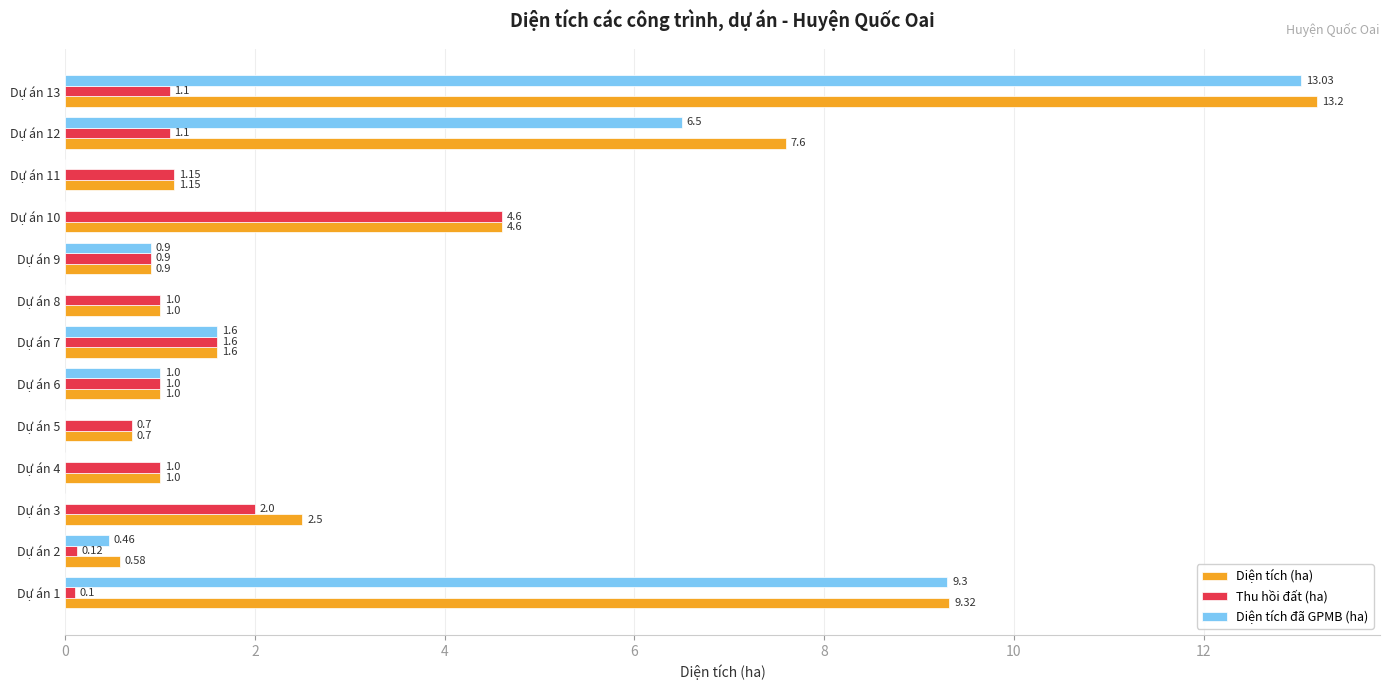

Is the value of Thu hồi đất (ha) at Dự án 10 greater than the value of Diện tích (ha) at Dự án 5?

Yes